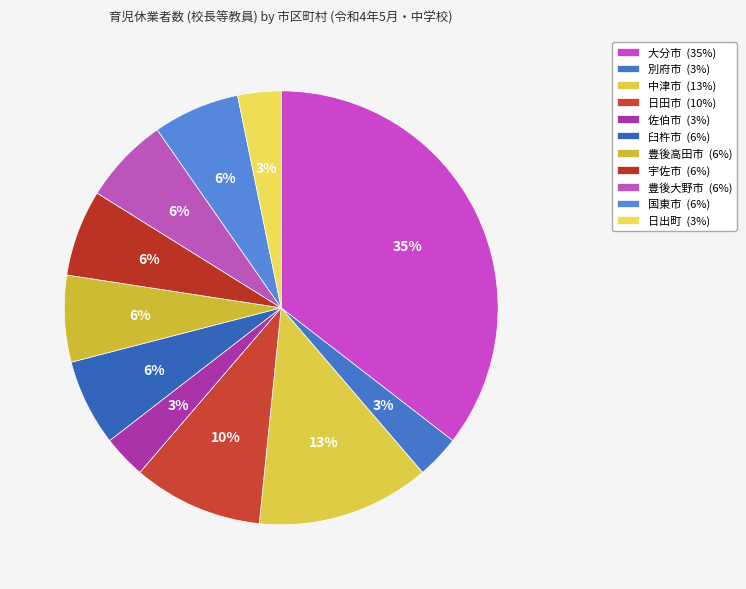

Count the number of slices in the pie.

11